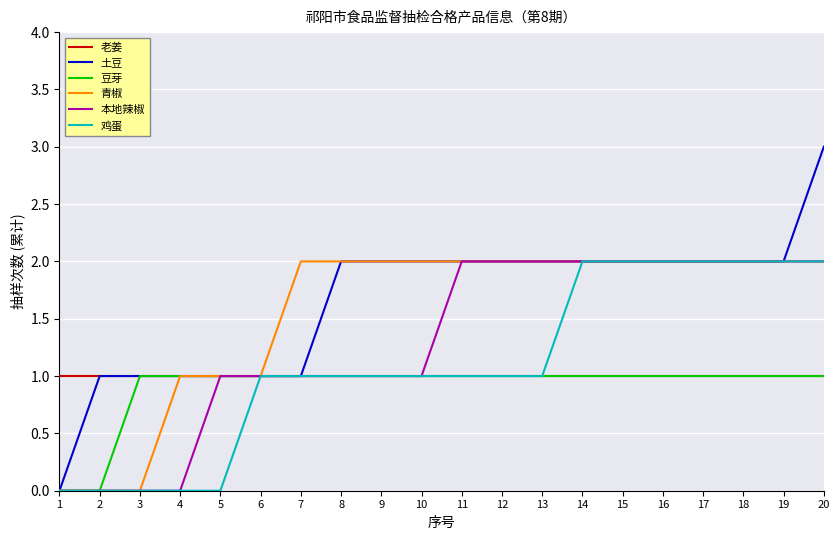

Which category has the highest value across all series?

20